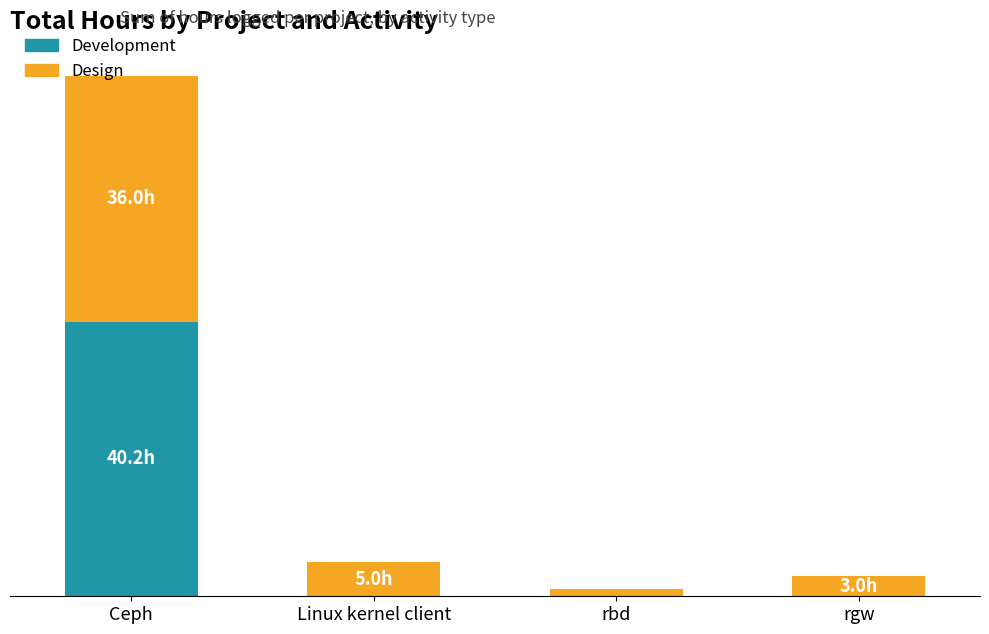

What is the sum of all Development values?

40.2